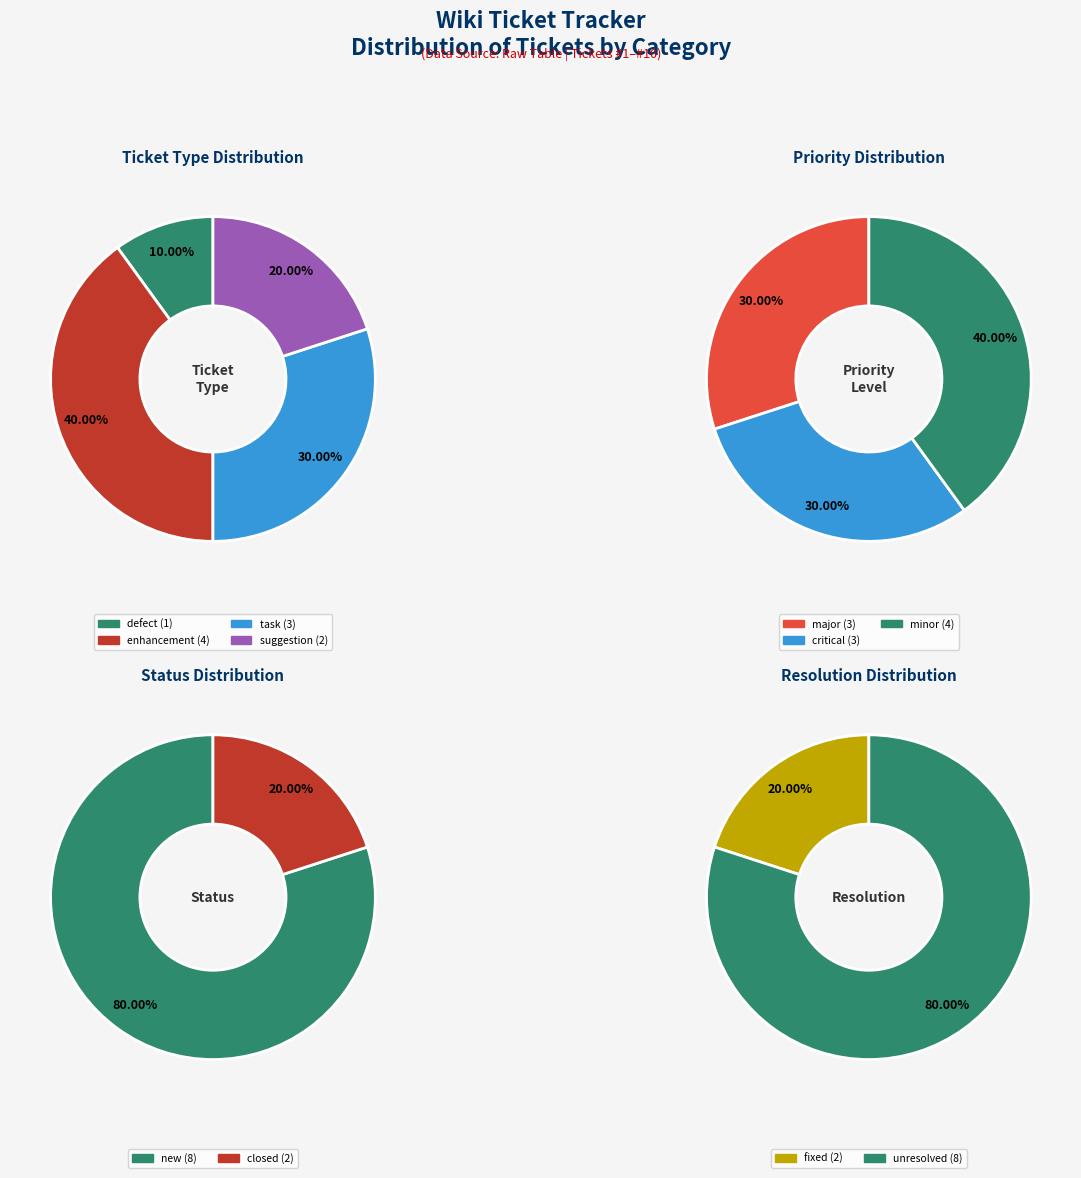

Is there any slice that represents more than half of the pie?

No